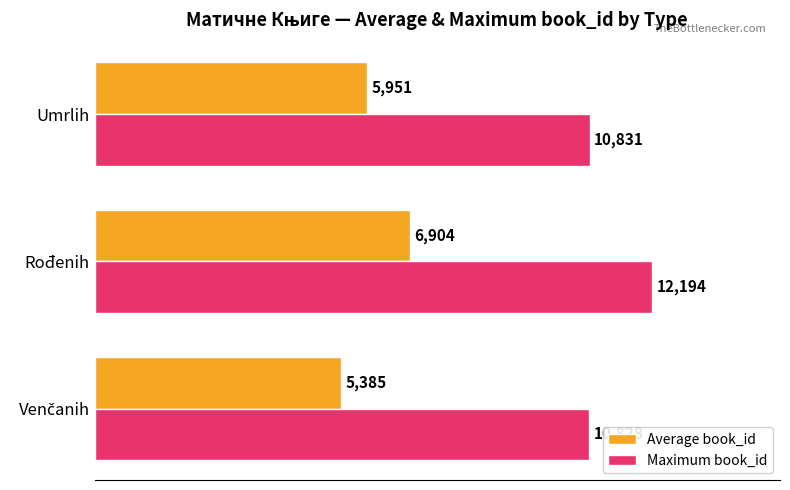

The Average book_id series shows 8767 at Umrlih. True or false?

False